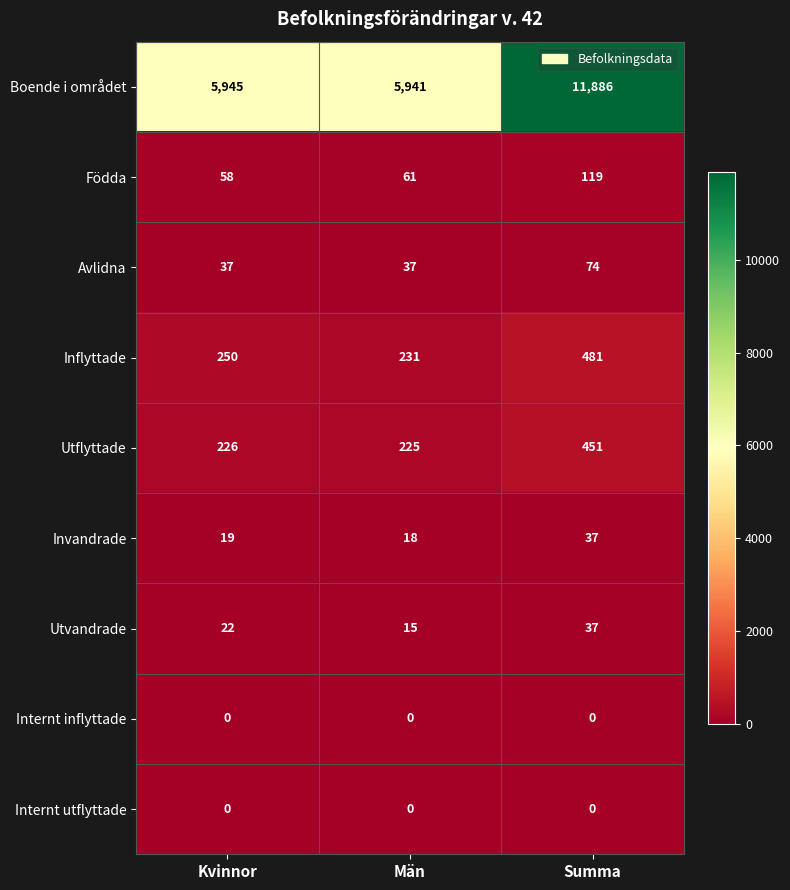

Reading left to right, extract all data points from this chart.

Boende i området: Kvinnor=5945	Män=5941	Summa=11886
Födda: Kvinnor=58	Män=61	Summa=119
Avlidna: Kvinnor=37	Män=37	Summa=74
Inflyttade: Kvinnor=250	Män=231	Summa=481
Utflyttade: Kvinnor=226	Män=225	Summa=451
Invandrade: Kvinnor=19	Män=18	Summa=37
Utvandrade: Kvinnor=22	Män=15	Summa=37
Internt inflyttade: Kvinnor=0	Män=0	Summa=0
Internt utflyttade: Kvinnor=0	Män=0	Summa=0